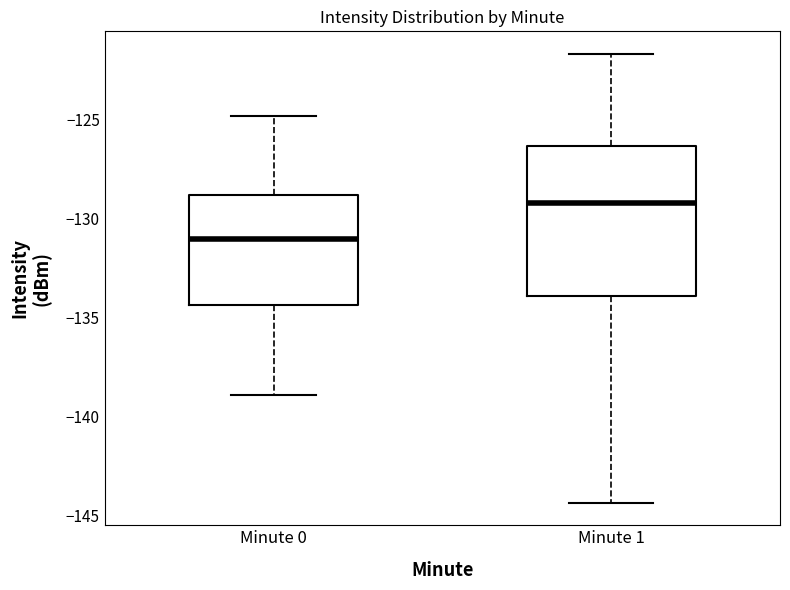

Reading left to right, transcribe this box plot: for each box, give where its median line is, the range the box spans, and where its two whiskers end, as read against the y-axis. The values are not printed on the chart, so give them approximately, as read against the axis.

Minute 0: median -131.0, box -134.5 to -129.0, whiskers -139.0 to -125.0
Minute 1: median -129.0, box -134.0 to -126.5, whiskers -144.5 to -121.5